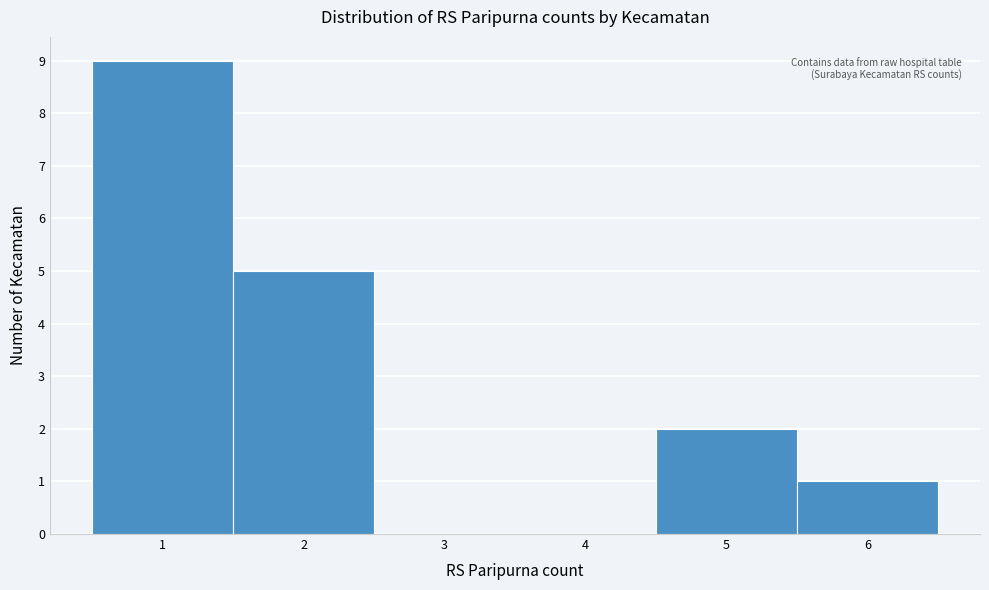

Which range on the x-axis has the tallest bar?

0.5 to 1.5